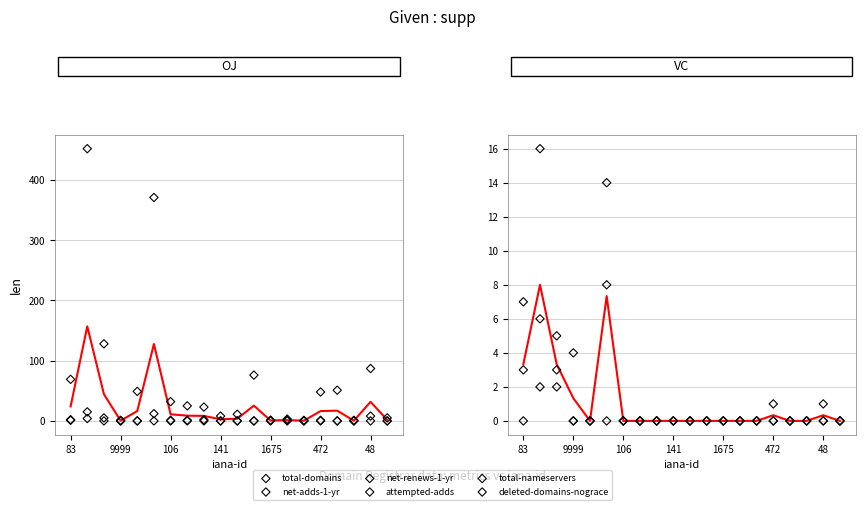

At how many categories does at least one series exceed 232?

2